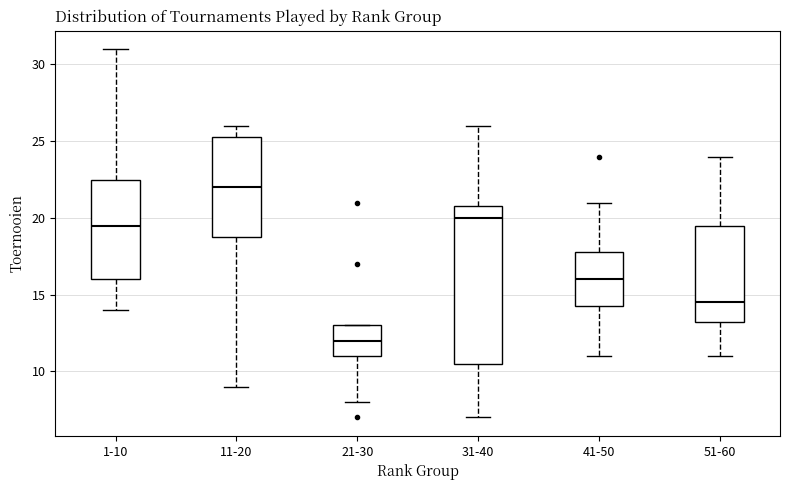

Which box has the lowest median line?

21-30